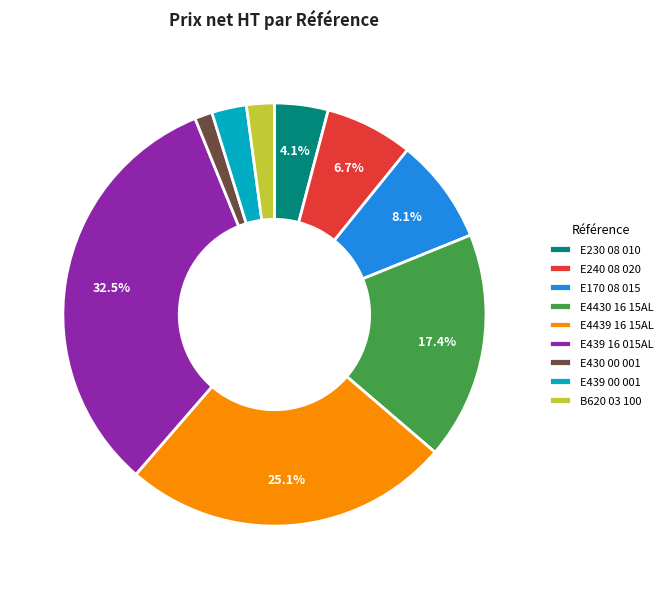

Which has a higher value, B620 03 100 or E439 16 015AL?

E439 16 015AL